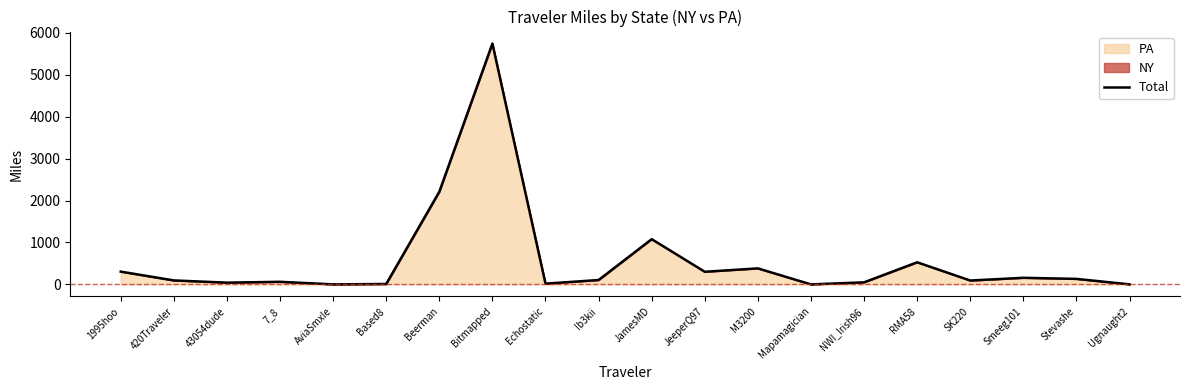

List the labels in order of value, largest first.

Bitmapped, Beerman, JamesMD, RMA58, M3200, 1995hoo, JeeperQ97, Smeeg101, Stevashe, Ib3kii, 420Traveler, SK220, 7_8, NWI_Irish96, 43054dude, Echostatic, Based8, AviaSmxle, Ugnaught2, Mapamagician